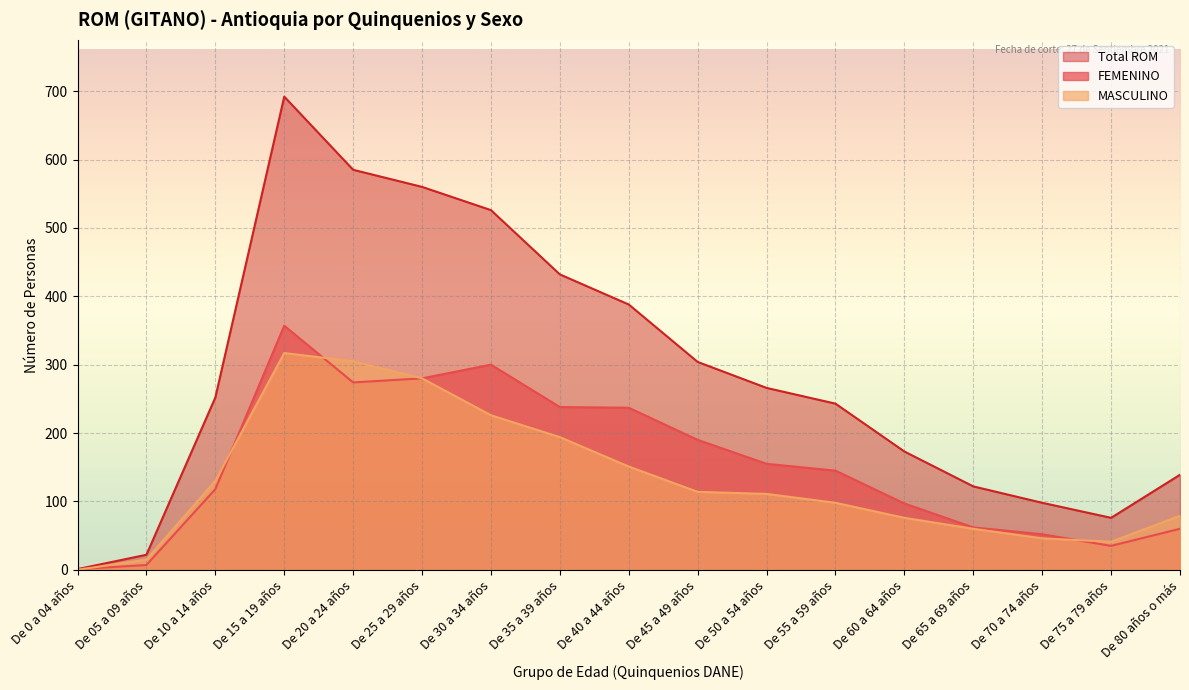

Reading left to right, what are all the values shown in this chart?

FEMENINO: De 0 a 04 años=1	De 05 a 09 años=7	De 10 a 14 años=118	De 15 a 19 años=357	De 20 a 24 años=274	De 25 a 29 años=280	De 30 a 34 años=300	De 35 a 39 años=238	De 40 a 44 años=237	De 45 a 49 años=190	De 50 a 54 años=155	De 55 a 59 años=145	De 60 a 64 años=97	De 65 a 69 años=62	De 70 a 74 años=52	De 75 a 79 años=35	De 80 años o más=60
MASCULINO: De 0 a 04 años=0	De 05 a 09 años=15	De 10 a 14 años=130	De 15 a 19 años=317	De 20 a 24 años=305	De 25 a 29 años=280	De 30 a 34 años=226	De 35 a 39 años=194	De 40 a 44 años=151	De 45 a 49 años=114	De 50 a 54 años=111	De 55 a 59 años=98	De 60 a 64 años=76	De 65 a 69 años=60	De 70 a 74 años=46	De 75 a 79 años=41	De 80 años o más=79
Total ROM: De 0 a 04 años=1	De 05 a 09 años=22	De 10 a 14 años=252	De 15 a 19 años=692	De 20 a 24 años=585	De 25 a 29 años=560	De 30 a 34 años=526	De 35 a 39 años=432	De 40 a 44 años=388	De 45 a 49 años=304	De 50 a 54 años=266	De 55 a 59 años=243	De 60 a 64 años=173	De 65 a 69 años=122	De 70 a 74 años=98	De 75 a 79 años=76	De 80 años o más=139